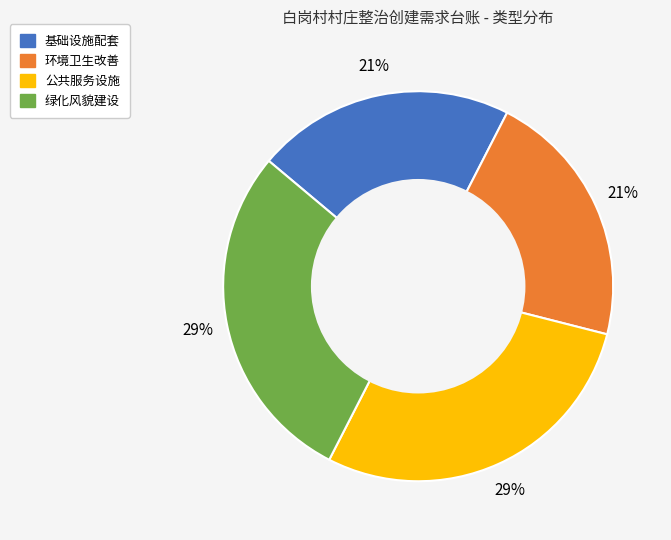

True or false: 公共服务设施 accounts for 43% of the total.

False